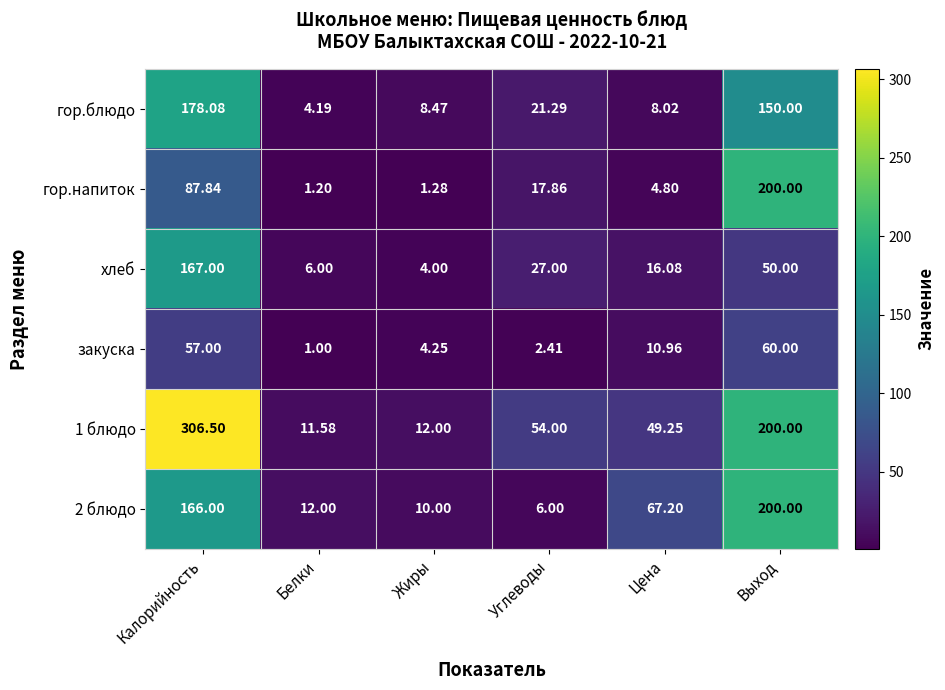

At which category does the chart reach its minimum across all series?

Белки